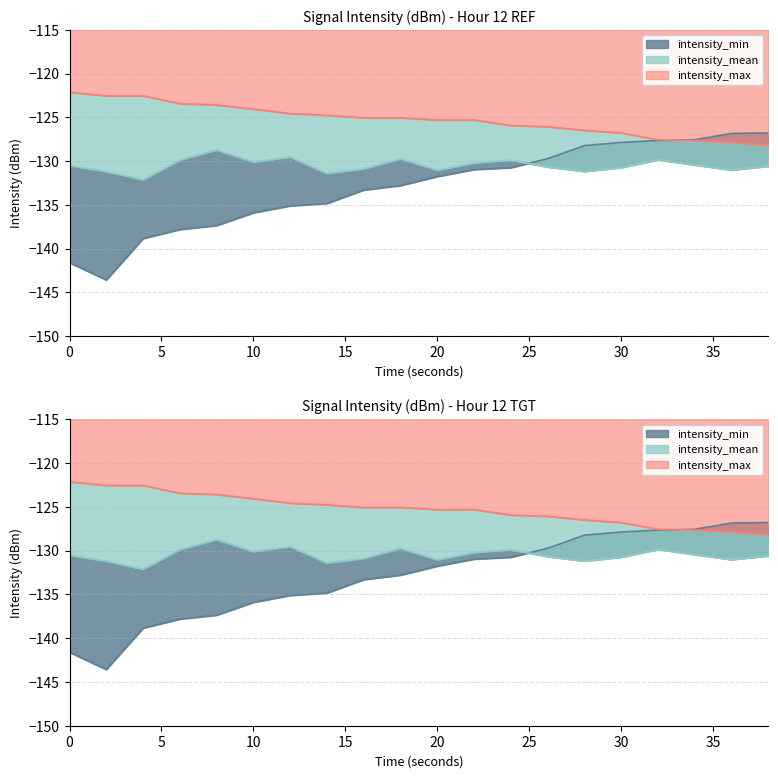

What is the average value of the intensity_min series?

-133.0